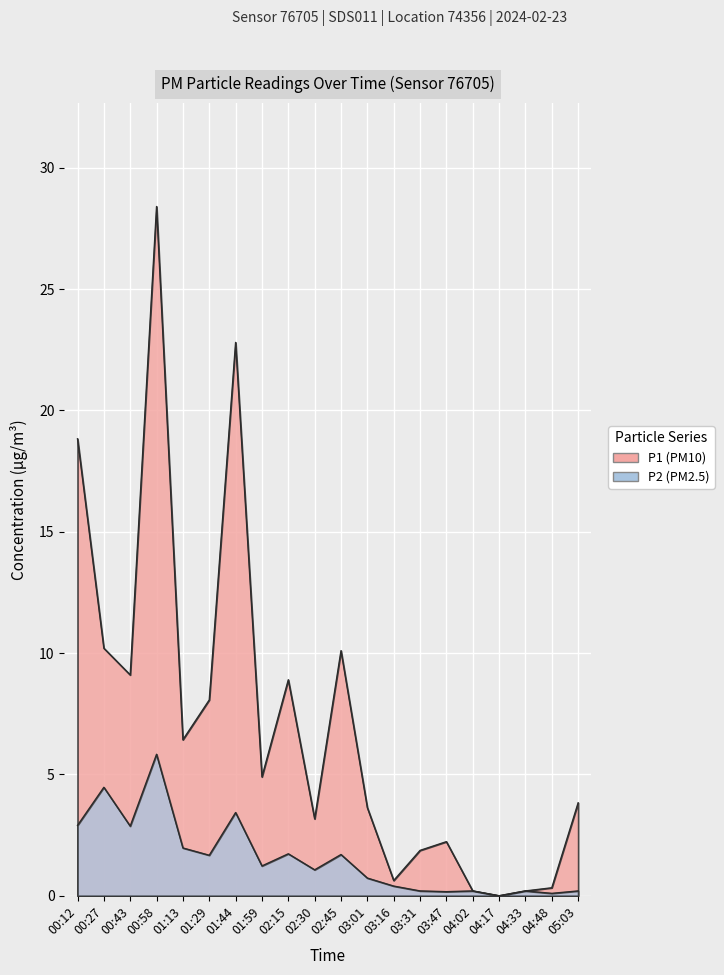

Does the chart display data point markers on the line(s)?

No